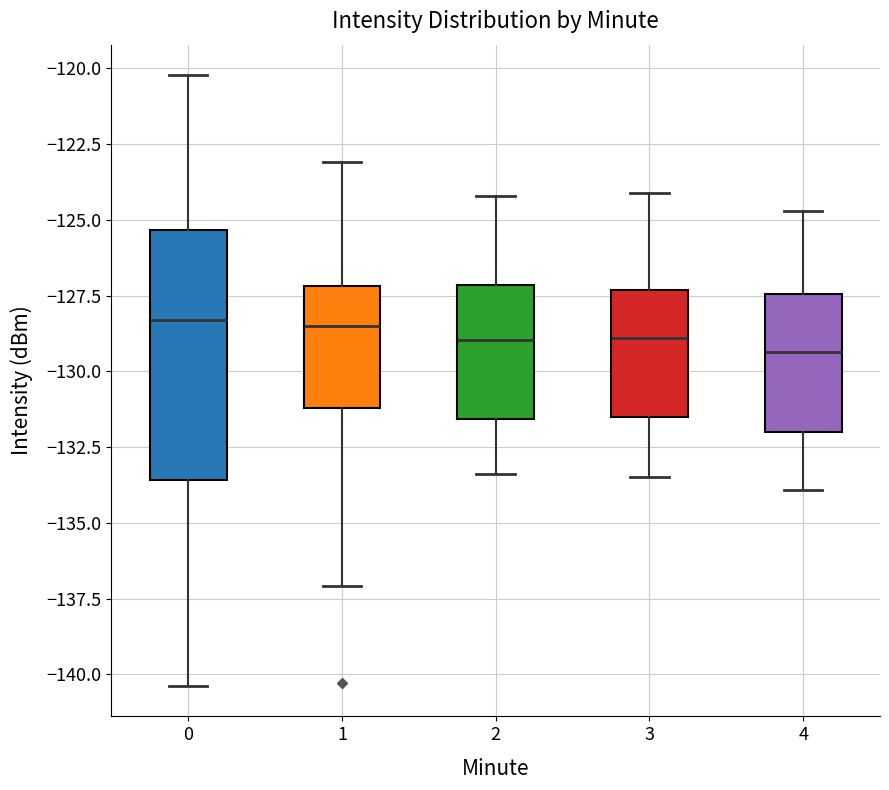

Reading left to right, transcribe this box plot: for each box, give where its median line is, the range the box spans, and where its two whiskers end, as read against the y-axis. The values are not printed on the chart, so give them approximately, as read against the axis.

0: median -128.5, box -133.5 to -125.5, whiskers -140.5 to -120.0
1: median -128.5, box -131.0 to -127.0, whiskers -137.0 to -123.0
2: median -129.0, box -131.5 to -127.0, whiskers -133.5 to -124.0
3: median -129.0, box -131.5 to -127.5, whiskers -133.5 to -124.0
4: median -129.5, box -132.0 to -127.5, whiskers -134.0 to -124.5